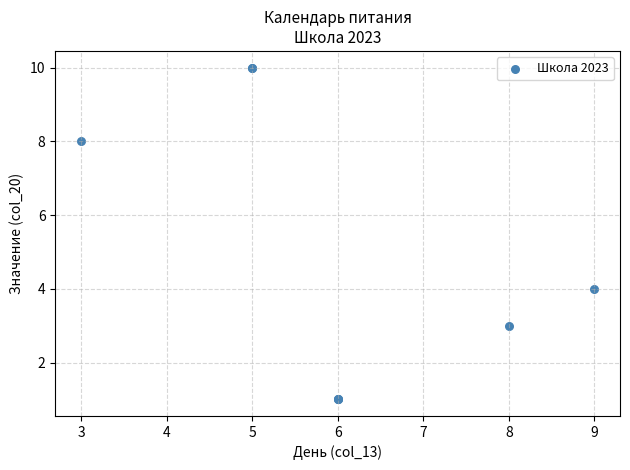

What Y value in the scatter plot is closest to 5?

4